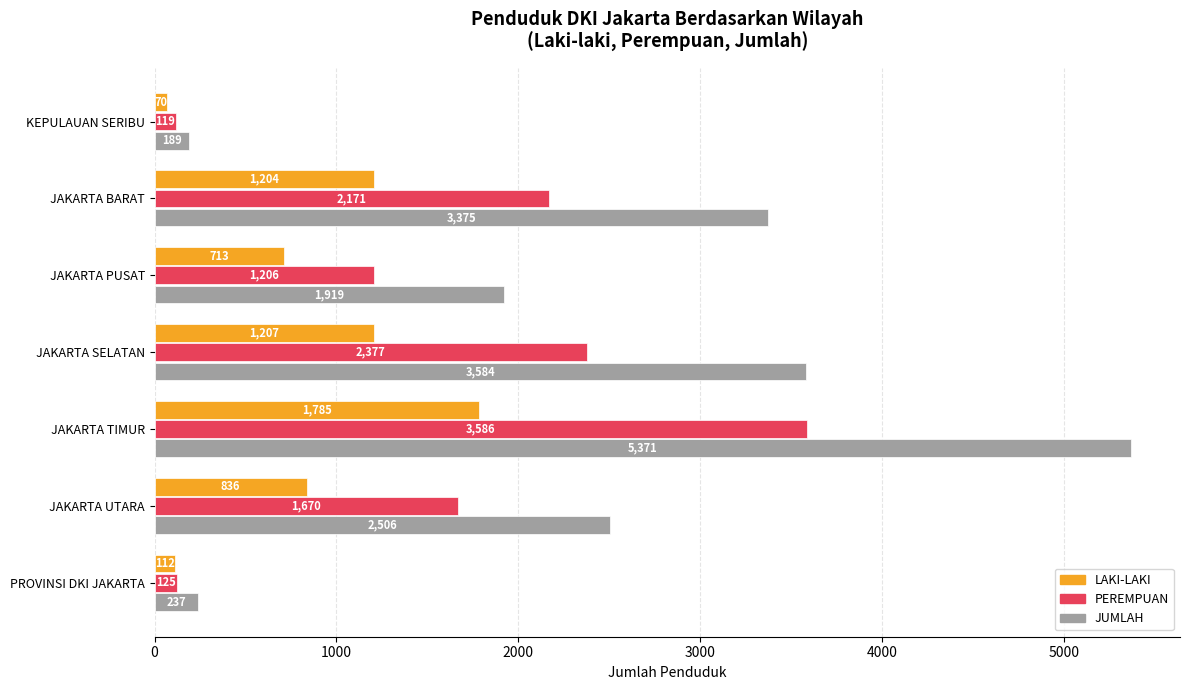

At JAKARTA UTARA, list the series in order from smallest to largest.

LAKI-LAKI, PEREMPUAN, JUMLAH